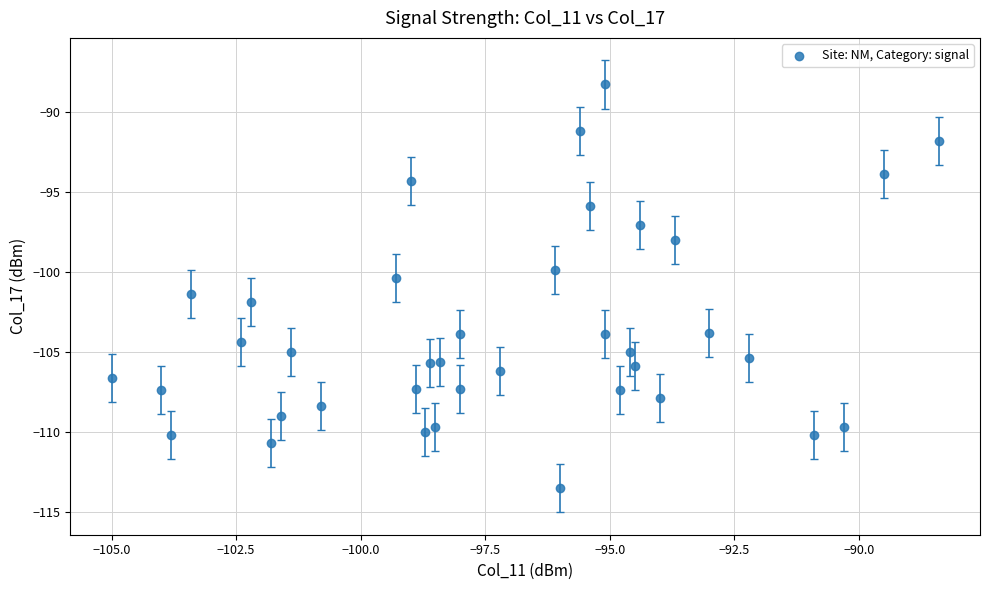

What is the range of X values (max minus min)?

16.6